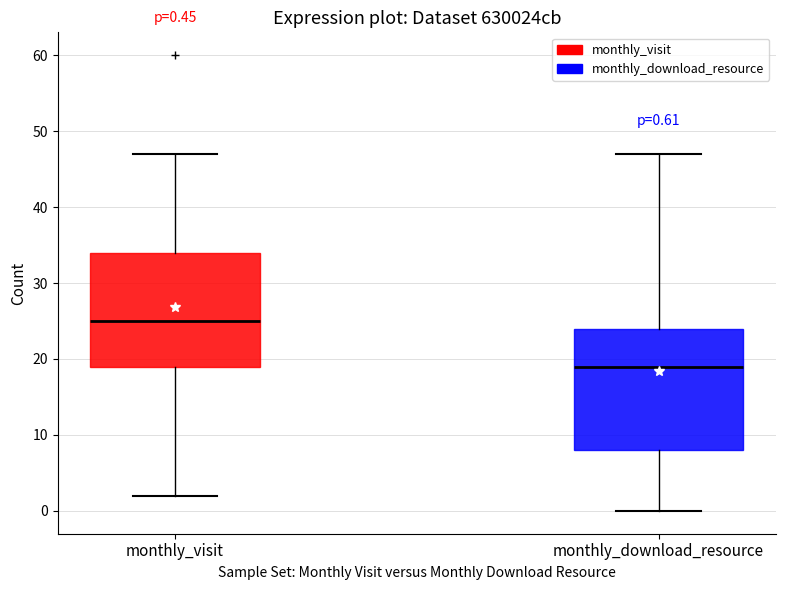

Which box's median line is the highest?

monthly_visit